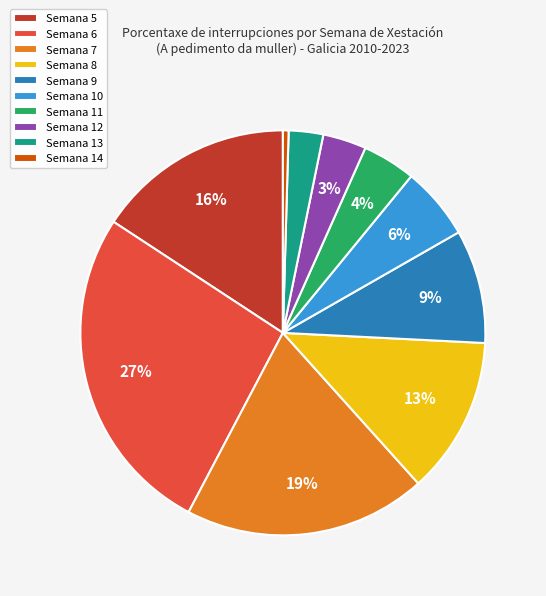

What is the largest slice in the pie chart?

Semana 6